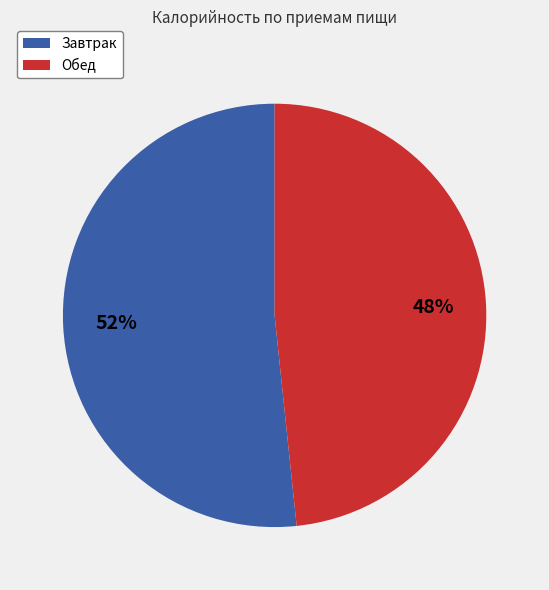

Is it true that Завтрак is 52% of the pie?

True